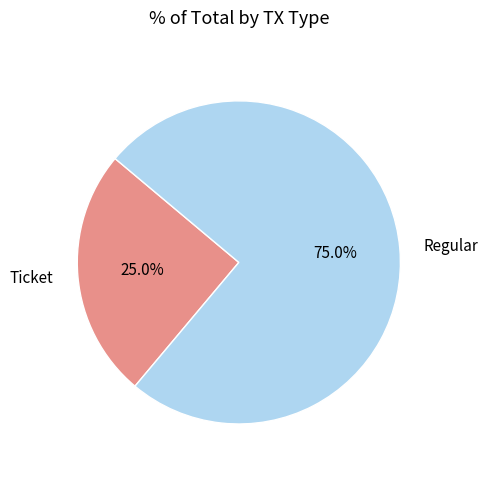

Which category has the smallest portion of the pie?

Ticket